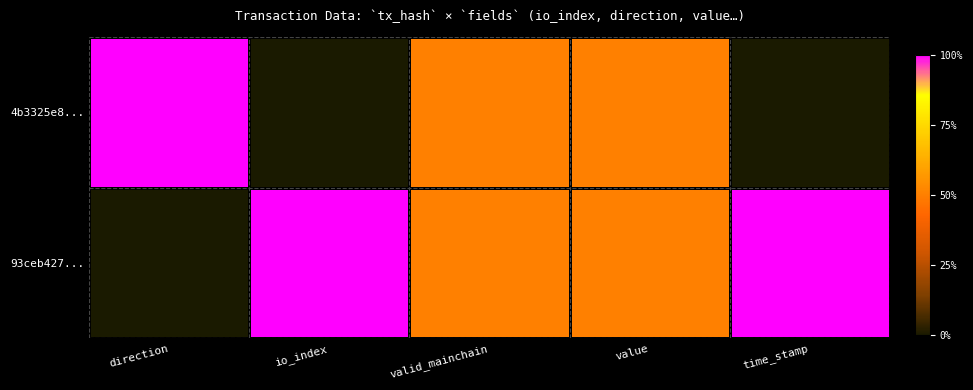

What is the greatest value displayed?

1.0